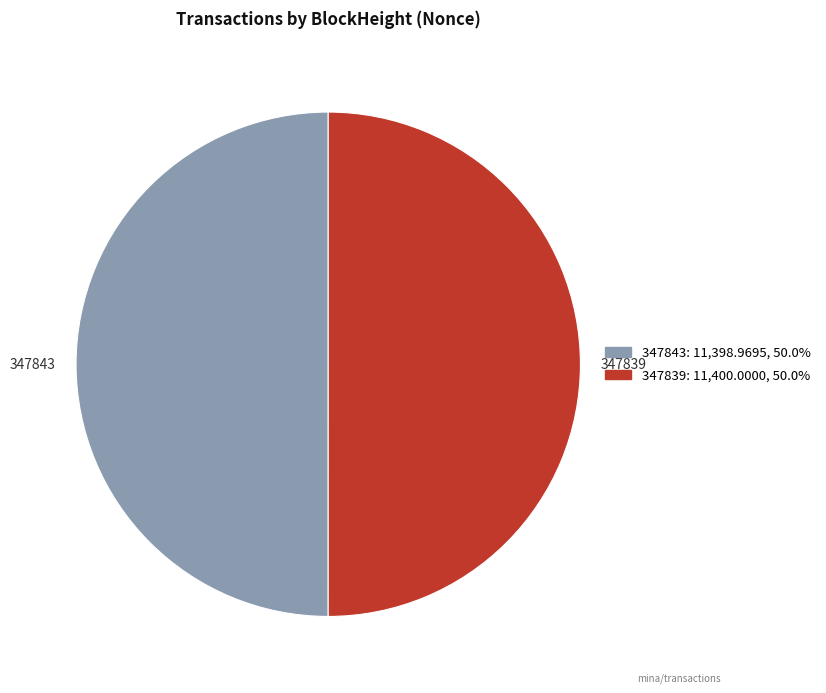

What is the ratio of the value at 347839 to the value at 347843?

1.0